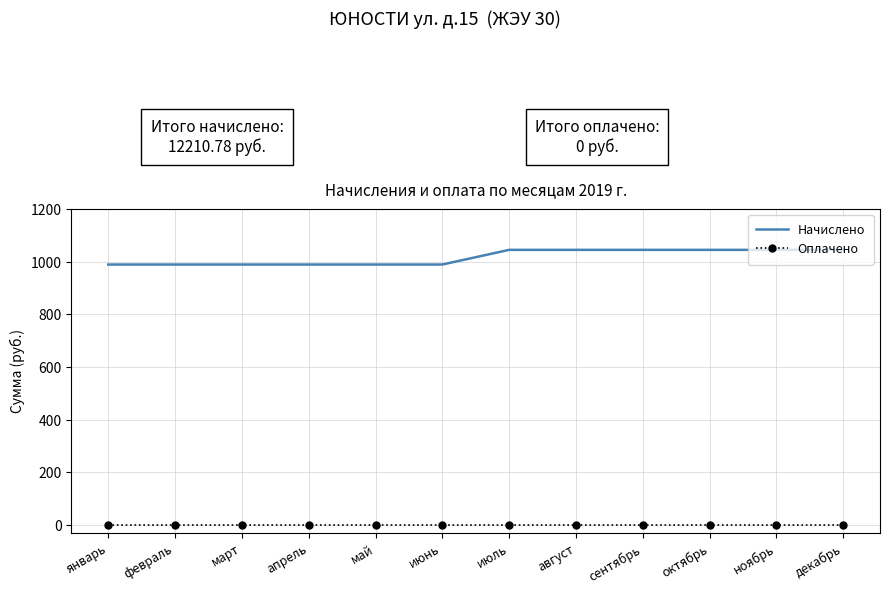

What is the greatest value displayed?

1045.4